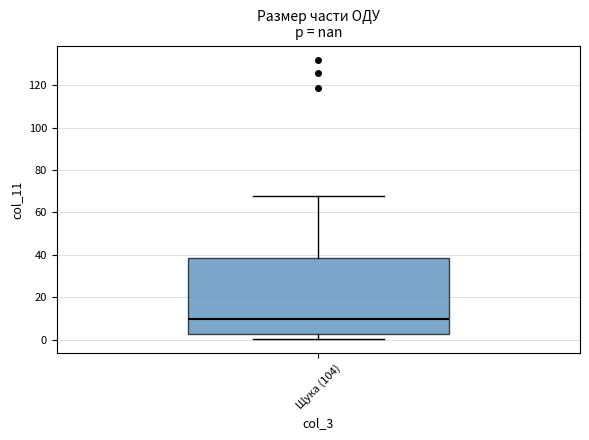

Where does the lower whisker of the box for Щука (104) end on the y-axis? The values are not printed on the chart, so give them approximately, as read against the axis.

0